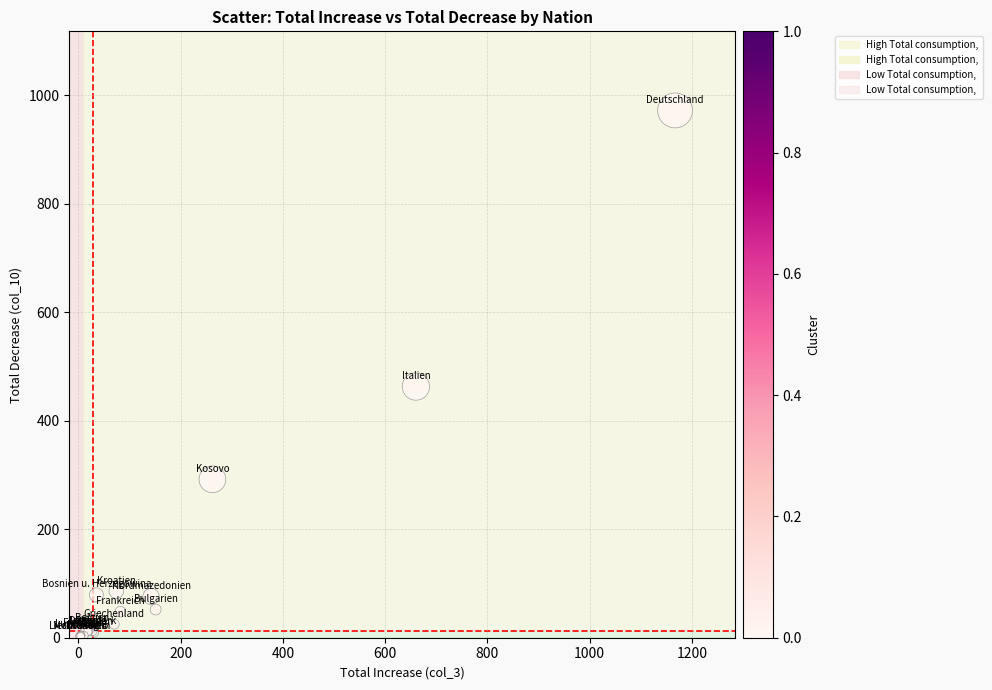

What Y value in the scatter plot is closest to 487?

463